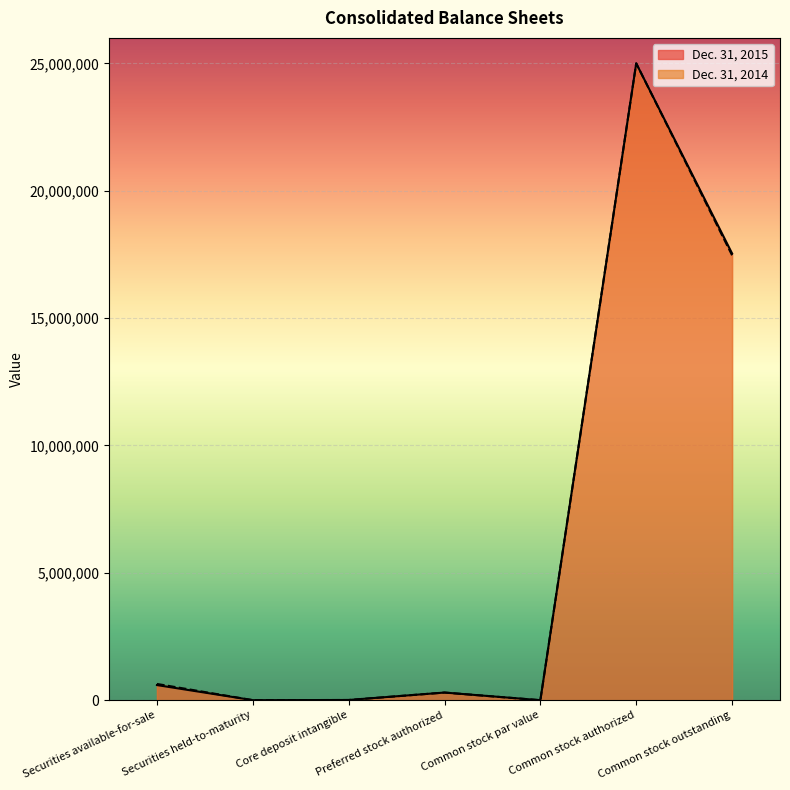

The value of Dec. 31, 2014 at Securities held-to-maturity is 1644. True or false?

True